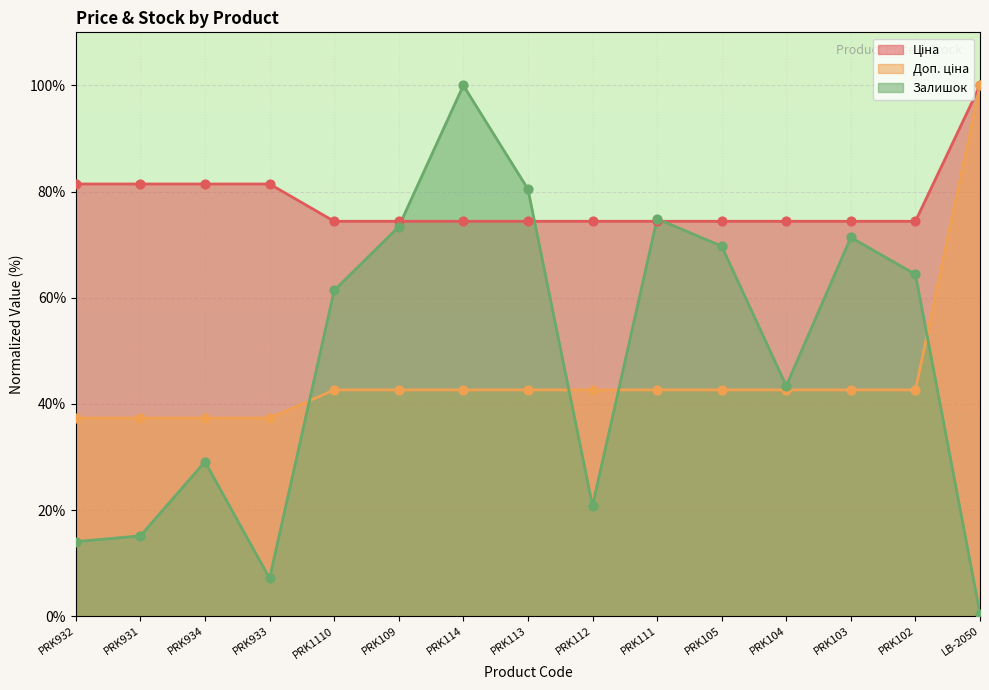

At how many categories does at least one series exceed 52?

15